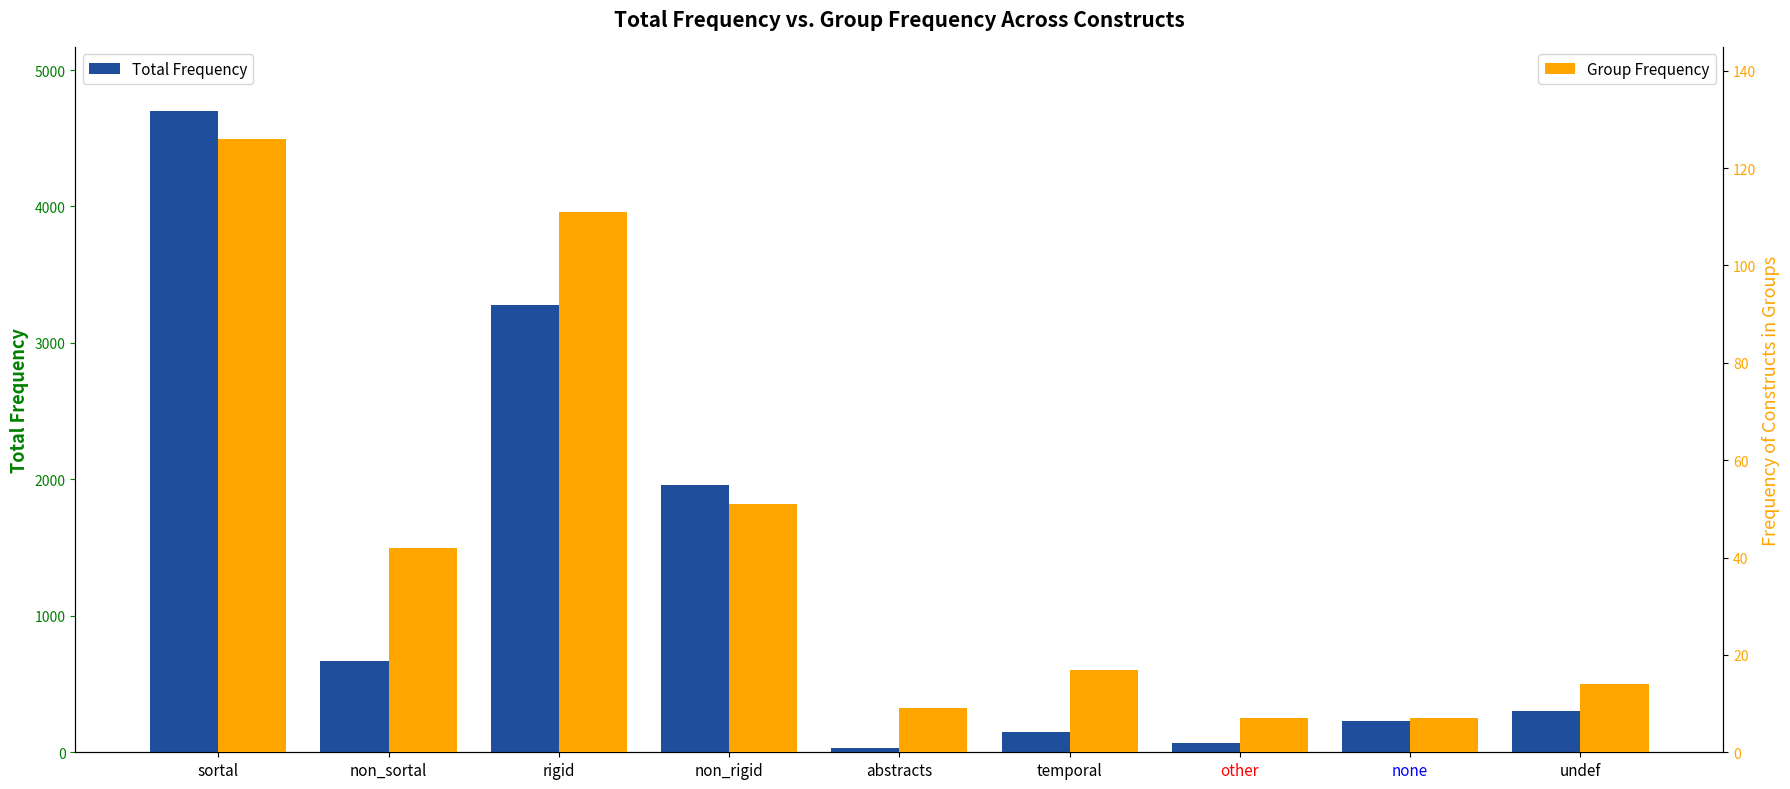

Is it true that Total Frequency equals 45 at other?

False